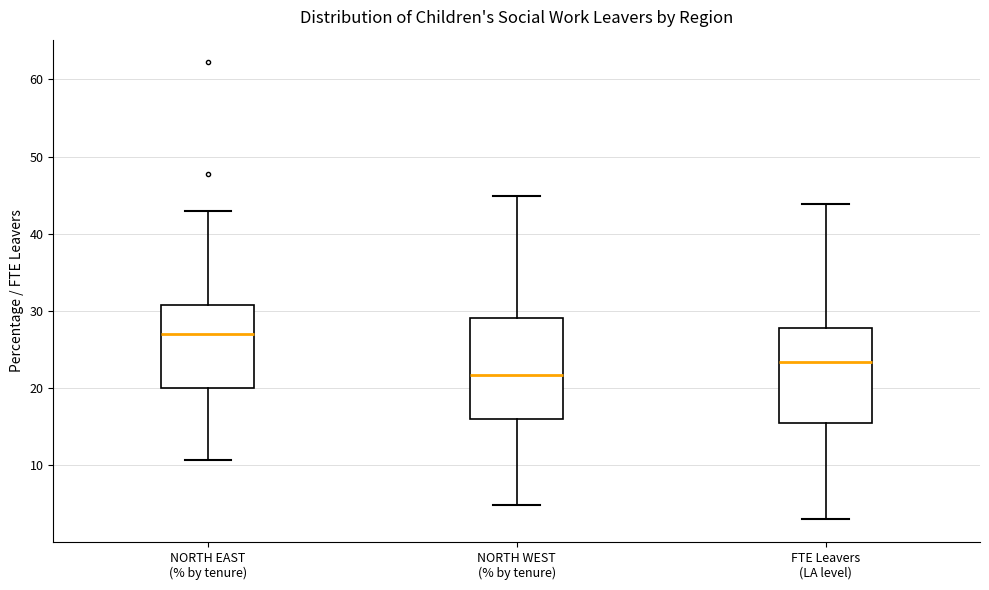

Where does the lower whisker of the box for NORTH WEST (% by tenure) end on the y-axis? The values are not printed on the chart, so give them approximately, as read against the axis.

5